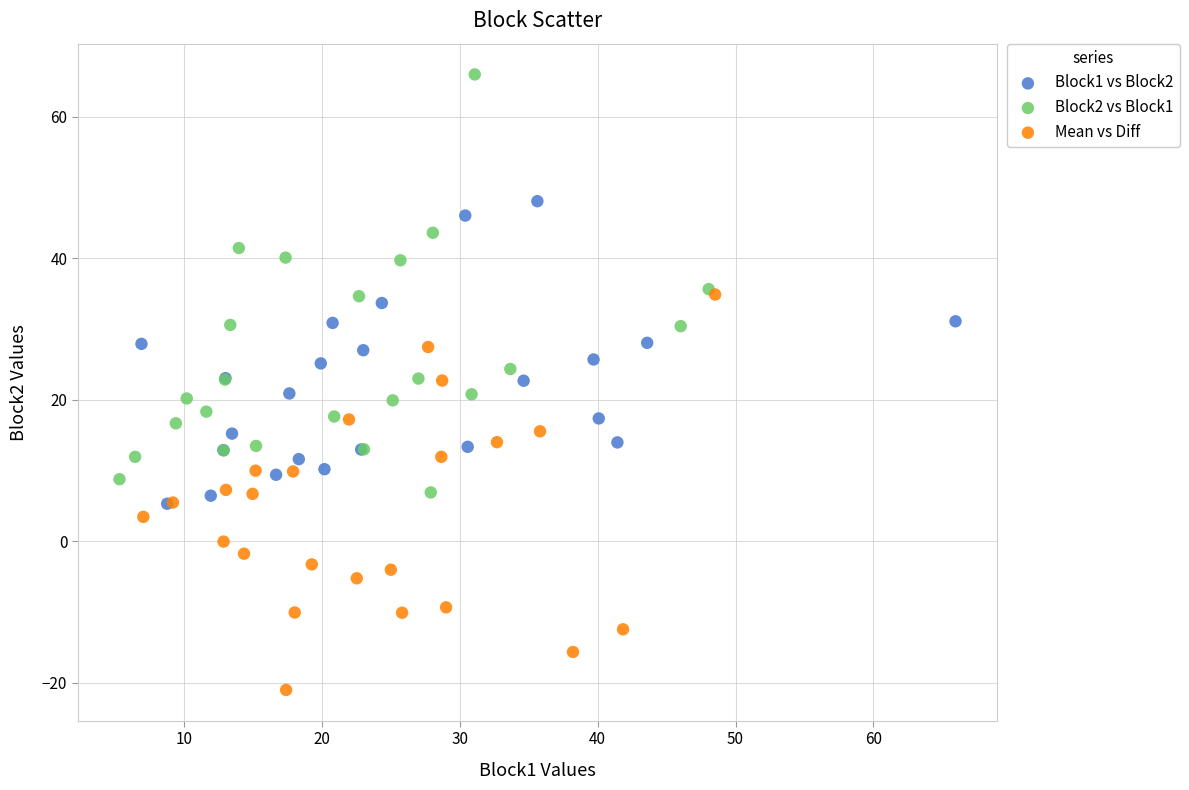

Which series contains the lowest Y value?

Mean vs Diff